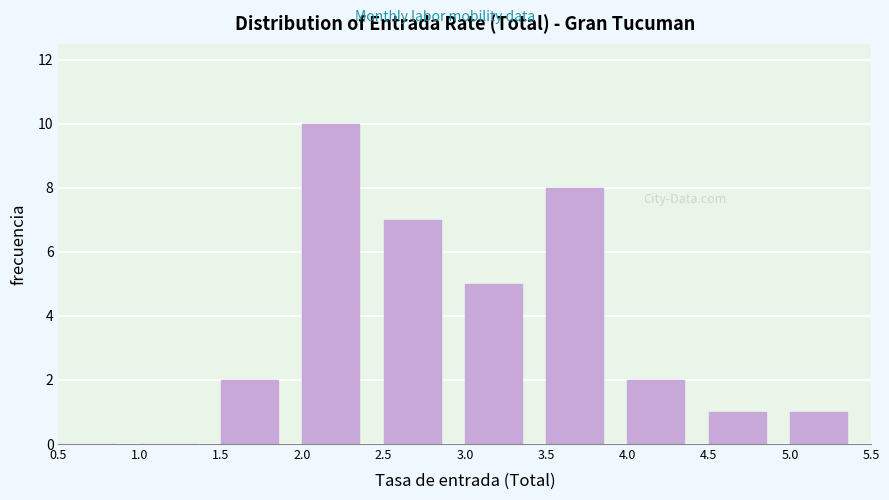

Over which range of the x-axis is the bar tallest?

2.0 to 2.5